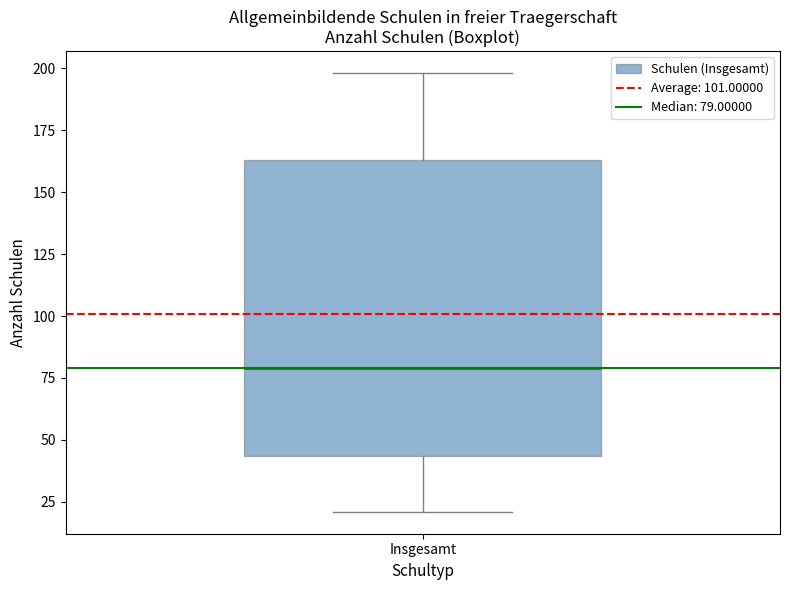

Read this box plot against the y-axis: the position of the median line, the range covered by the box, and the ends of both whiskers. The values are not printed on the chart, so give them approximately, as read against the axis.

median 80, box 45 to 165, whiskers 20 to 200